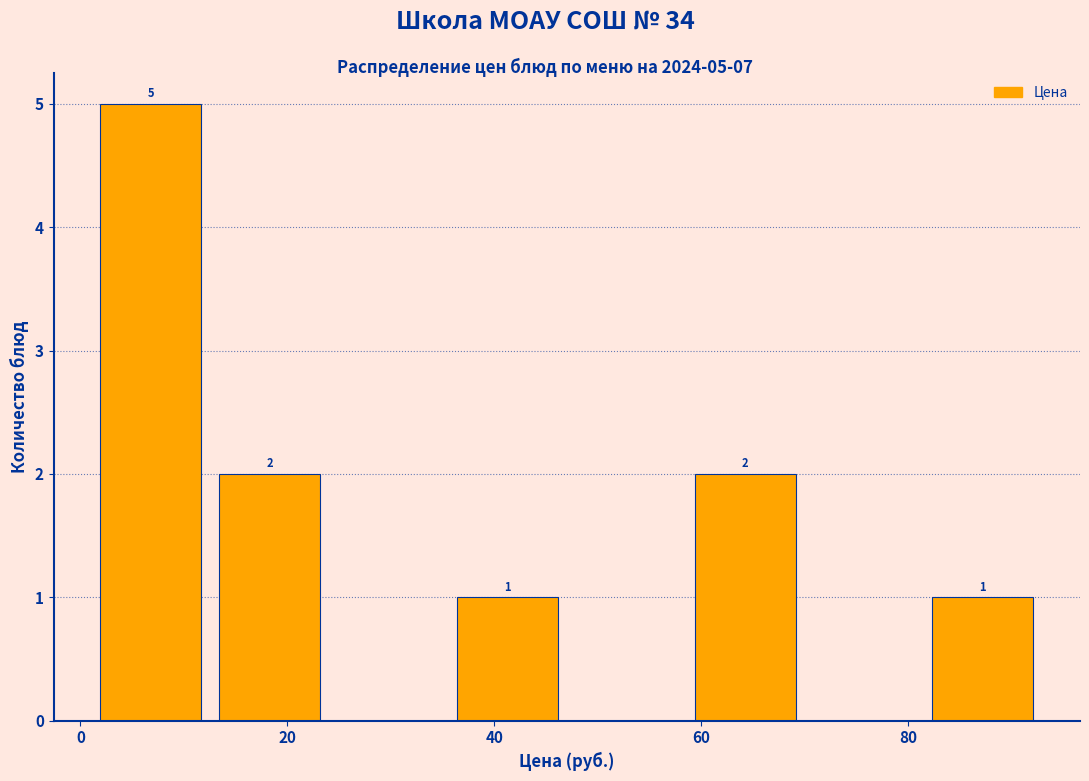

Which range on the x-axis has the tallest bar?

2 to 14